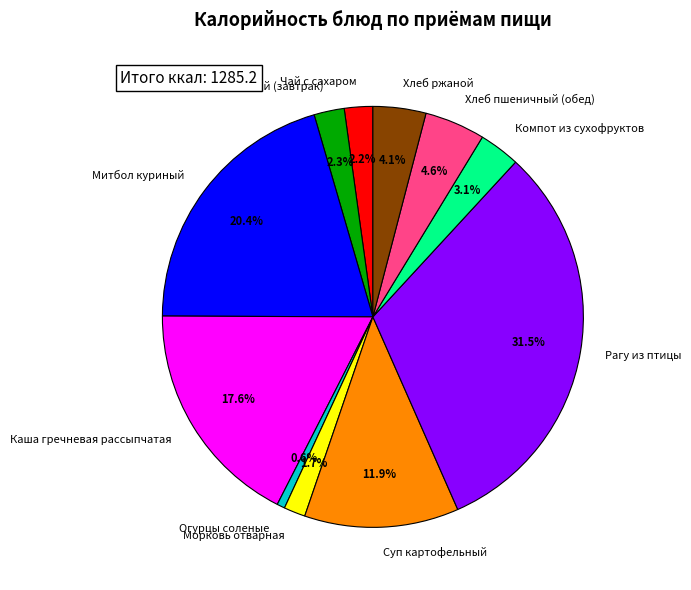

Do Компот из сухофруктов and Хлеб пшеничный (обед) together represent more than half of the pie?

No